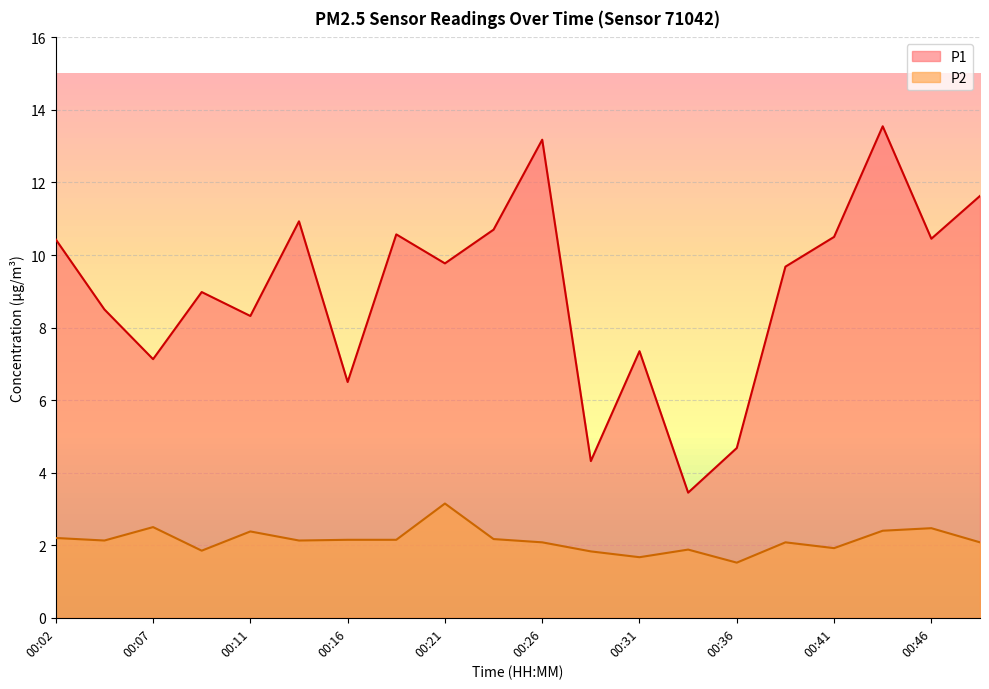

What is the difference between the P1 values at 00:07 and 00:29?

2.8